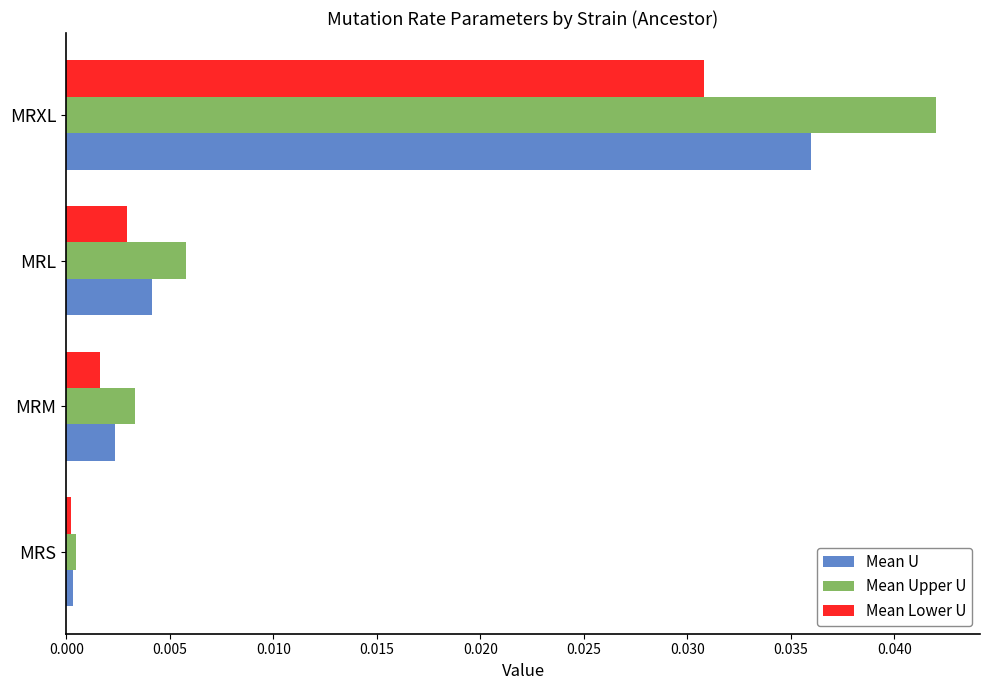

Rank the series by their average value, from lowest to highest.

Mean Lower U, Mean U, Mean Upper U